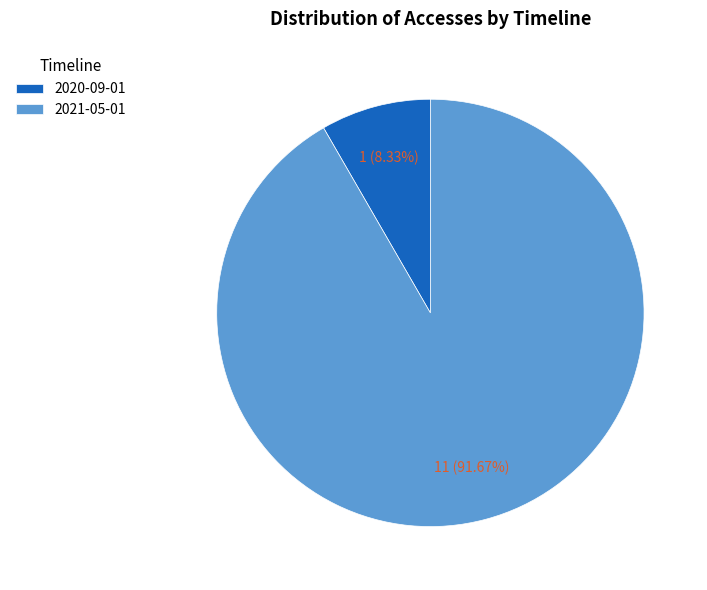

Does 2020-09-01 account for over 50% of the chart?

No